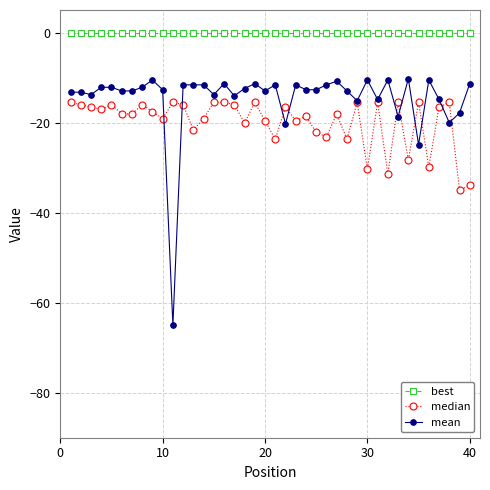

True or false: best and median intersect in this chart.

False